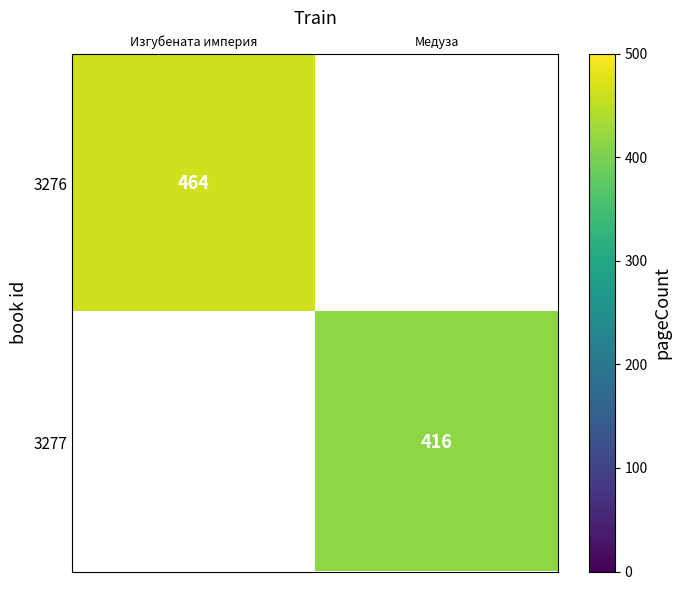

At how many categories does at least one series exceed 446?

1